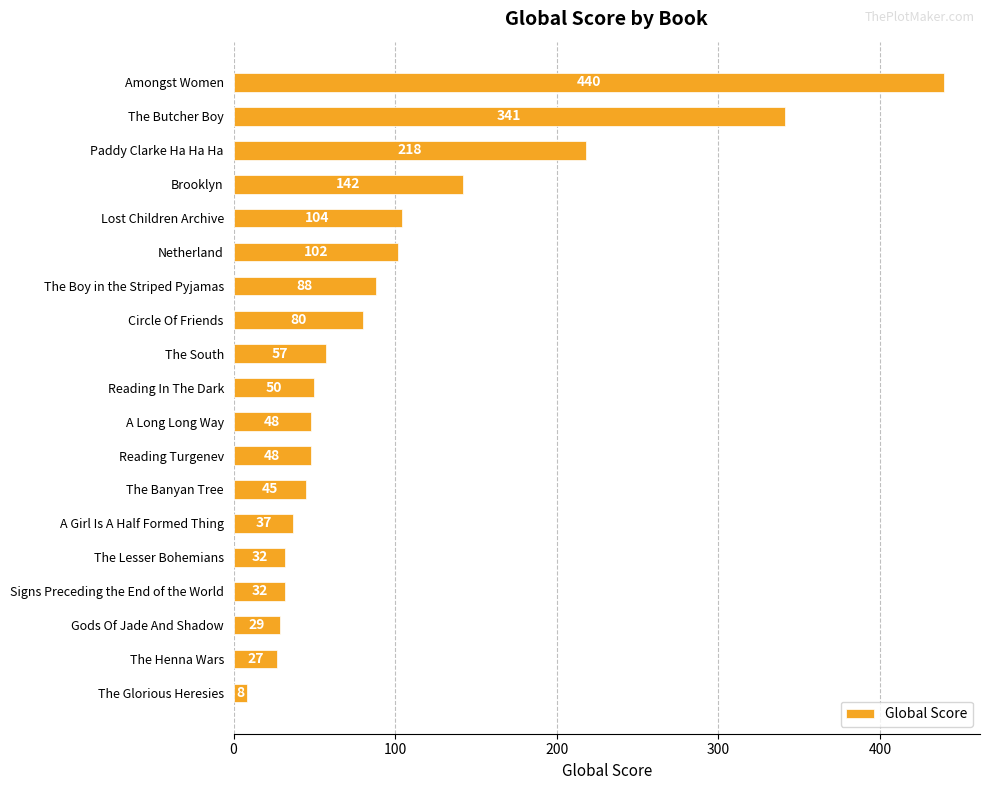

Is it true that the value at The South is 57?

True